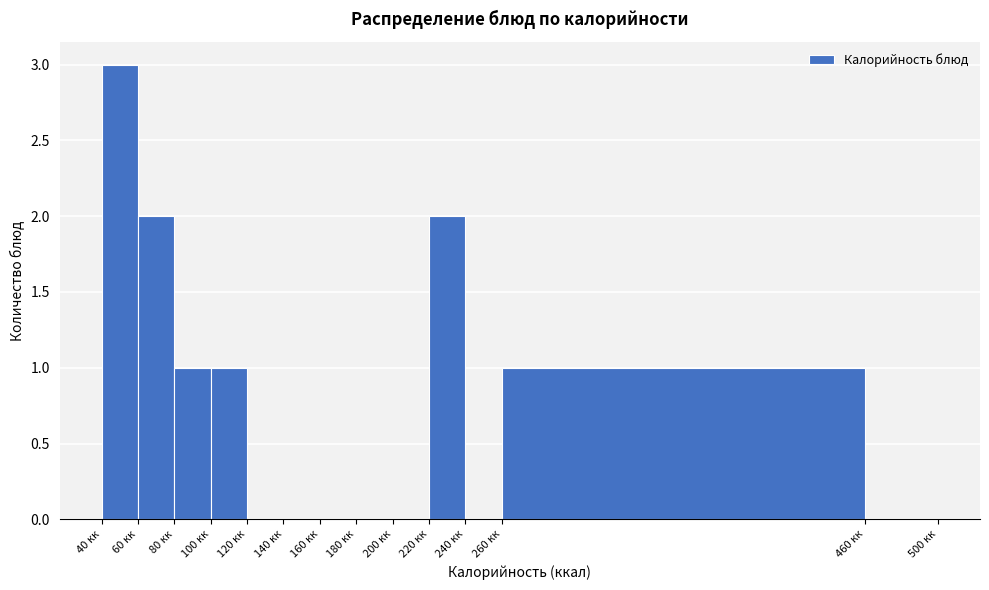

Reading left to right, list every bar in this chart as the range it spans on the x-axis followed by its height. The values are not printed on the chart, so give them approximately, as read against the axis.

40 to 60: 3
60 to 80: 2
80 to 100: 1
100 to 120: 1
120 to 140: 0
140 to 160: 0
160 to 180: 0
180 to 200: 0
200 to 220: 0
220 to 240: 2
240 to 260: 0
260 to 460: 1
460 to 500: 0